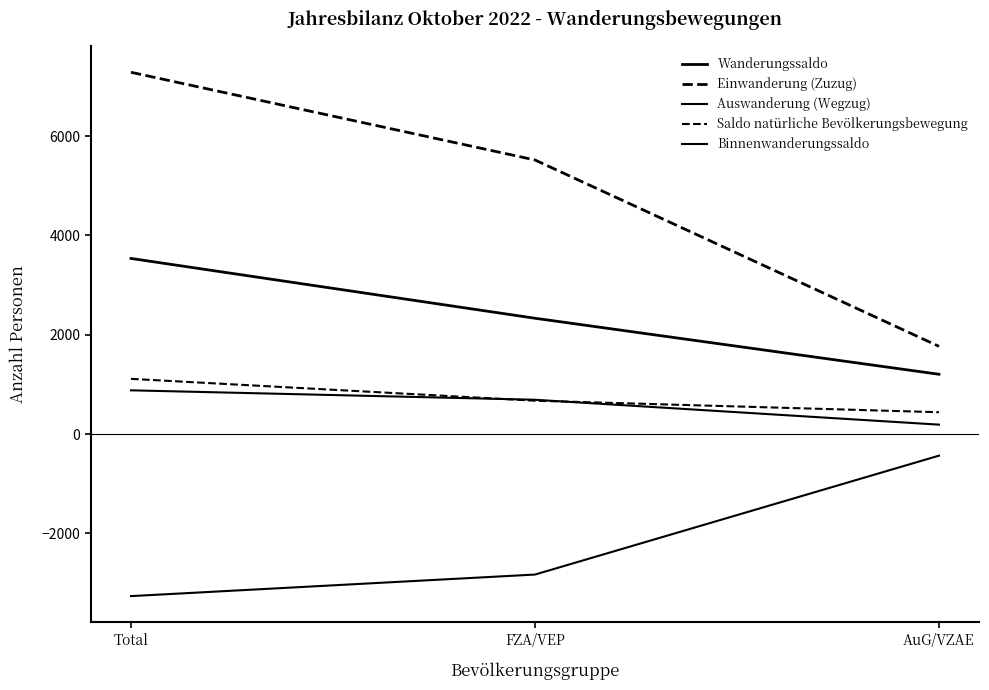

Does the chart display data point markers on the line(s)?

No